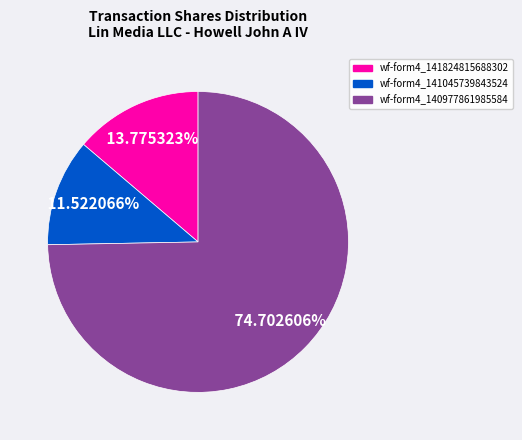

Does any single category account for the majority?

Yes